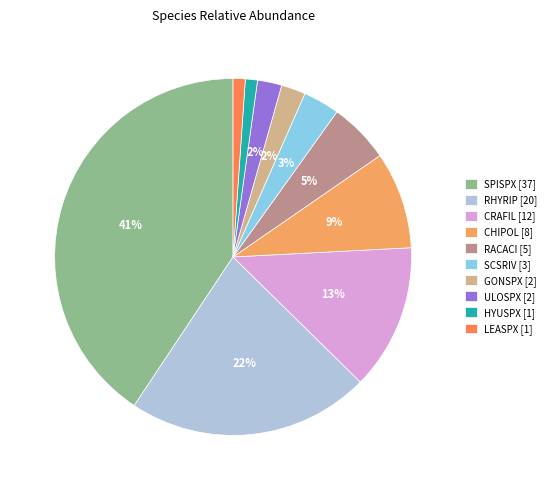

Does RACACI represent more than half of the total?

No